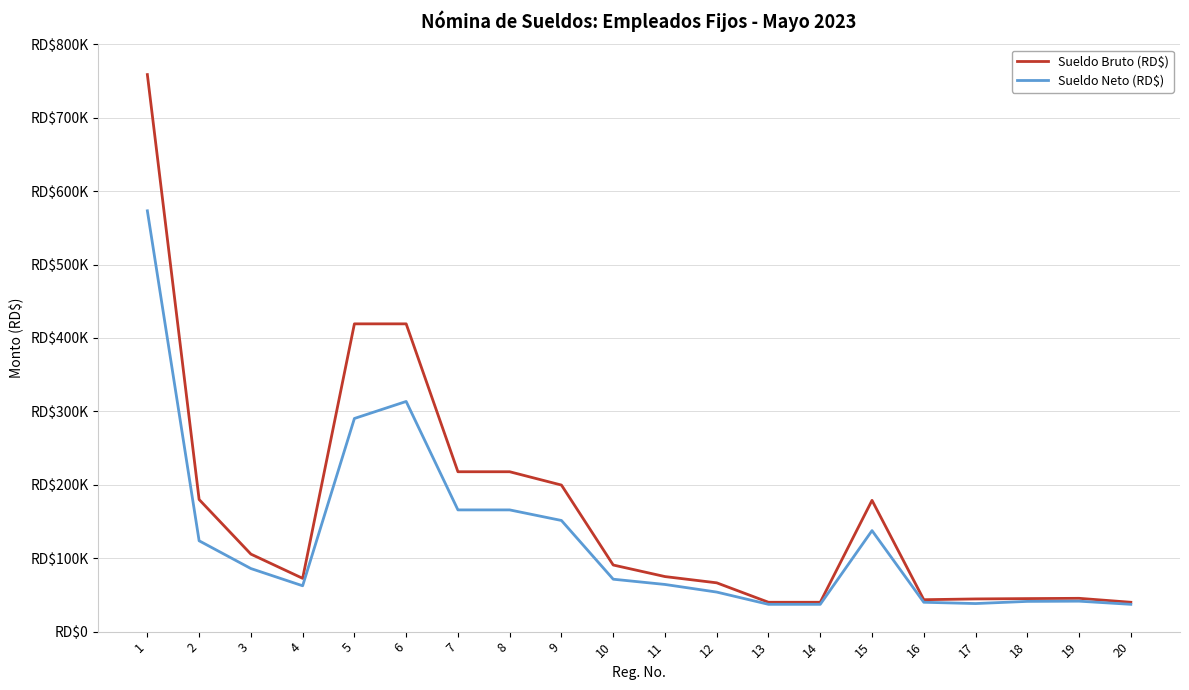

The value of Sueldo Neto (RD$) at 8 is 165814.9. True or false?

True